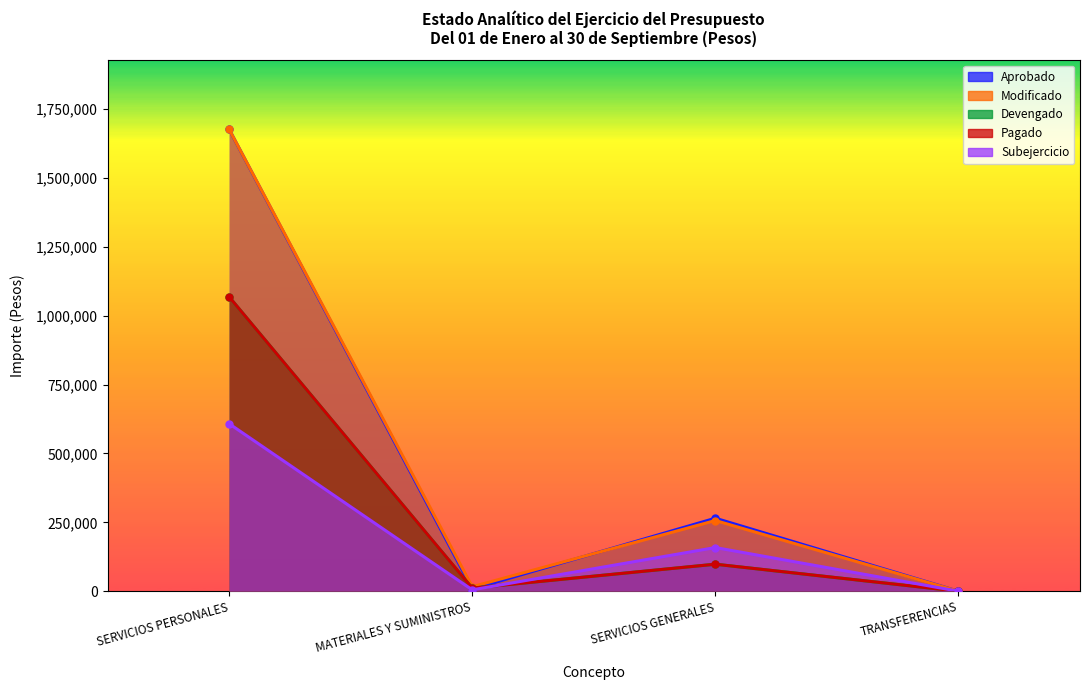

Is the value of Pagado at TRANSFERENCIAS greater than the value of Devengado at SERVICIOS PERSONALES?

No